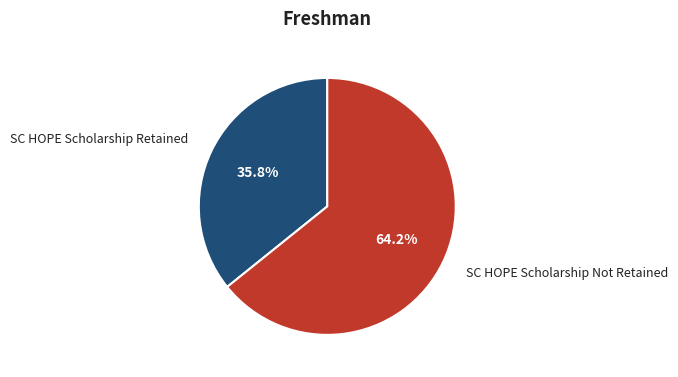

To the nearest percent, what portion does SC HOPE Scholarship Not Retained represent?

64%